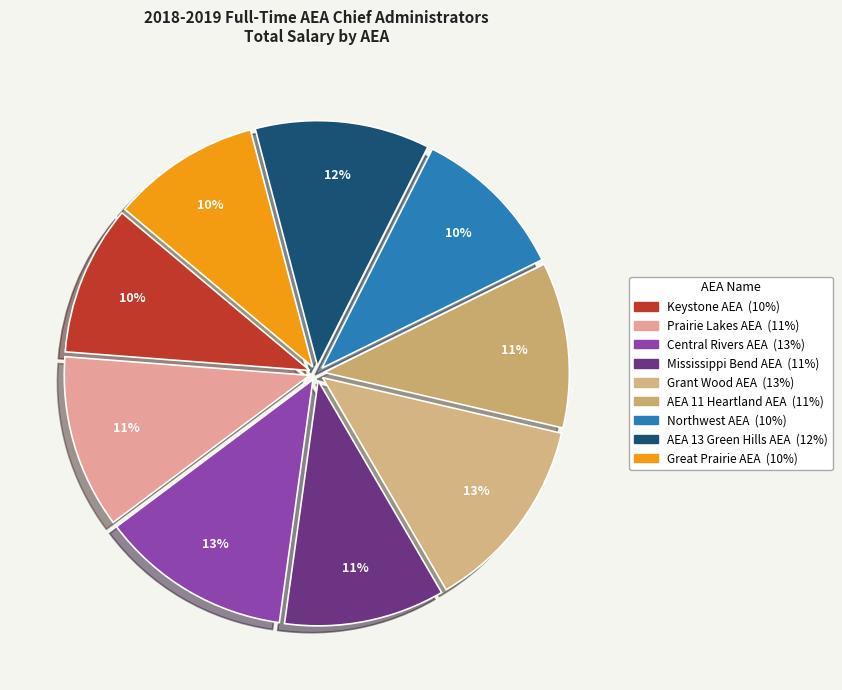

What is the total percentage of AEA 11 Heartland AEA and Mississippi Bend AEA?

21.5%